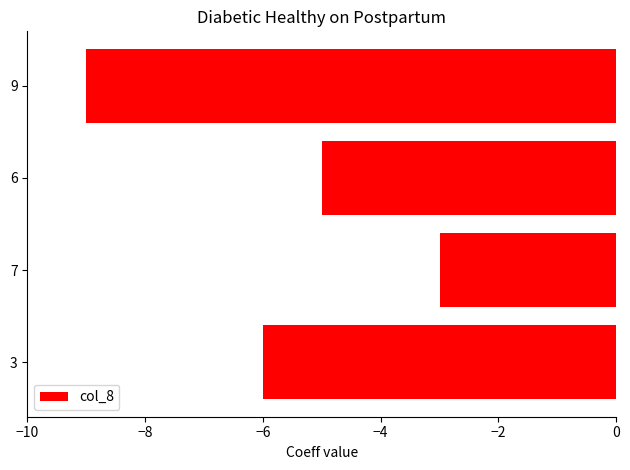

What is the change in value from 3 to 9?

-3